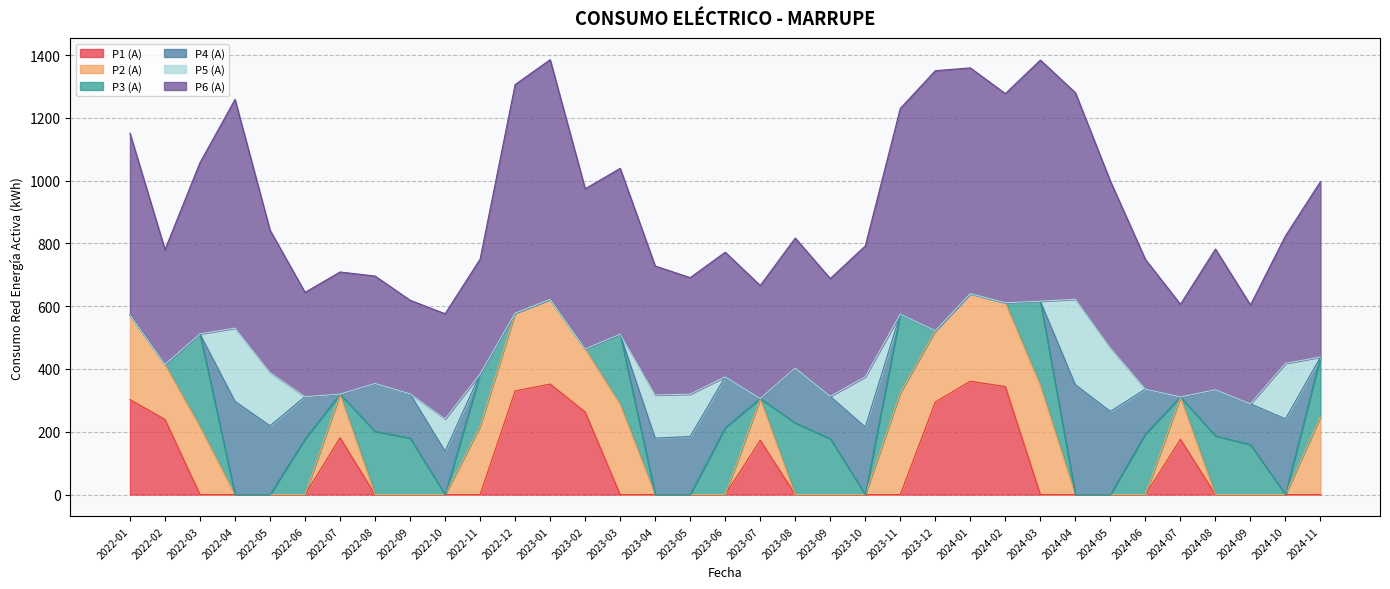

Which series changed the most between 2023-11 and 2024-03?

P6 (A)